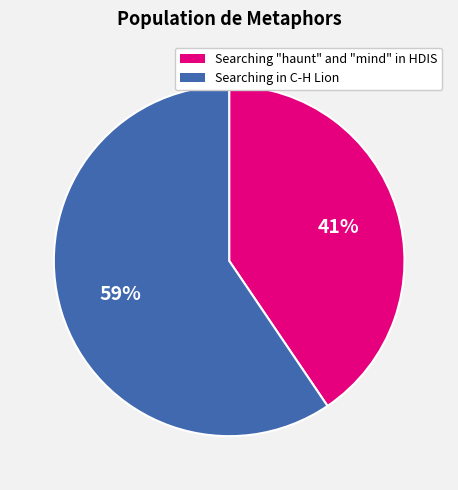

Which slice is the largest?

Searching in C-H Lion